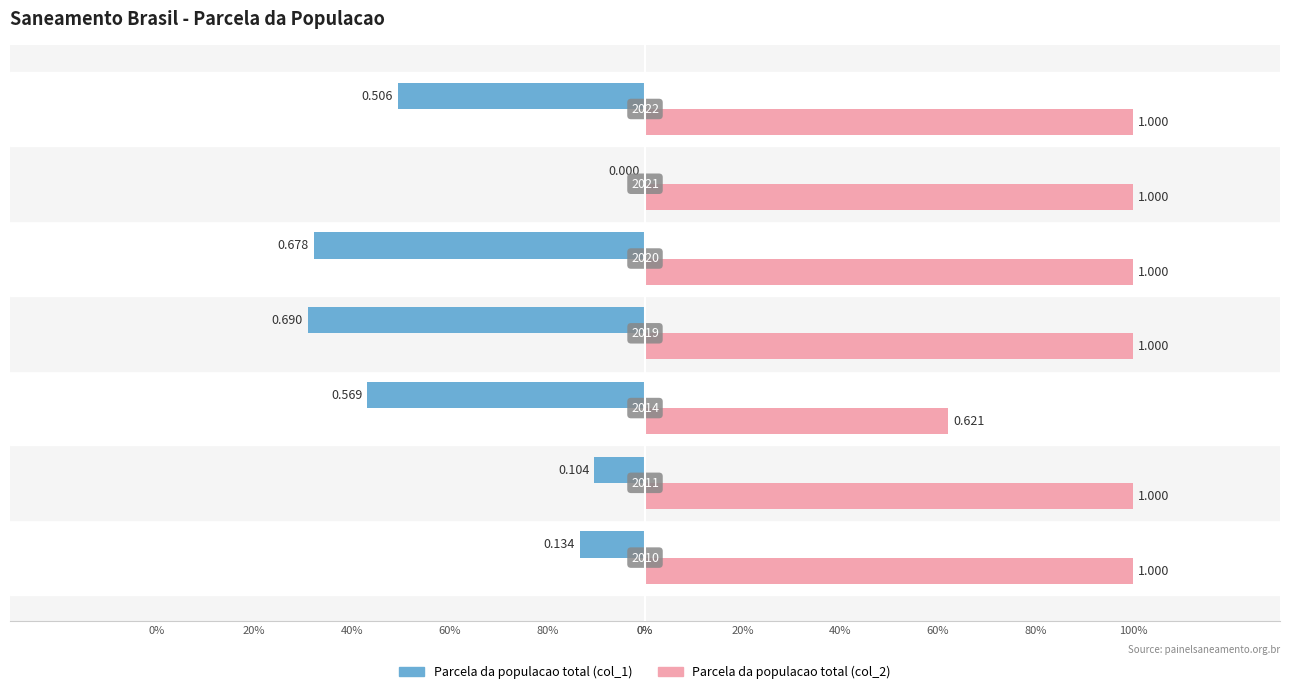

Which series has the widest spread of values?

Parcela da populacao total (col_1)